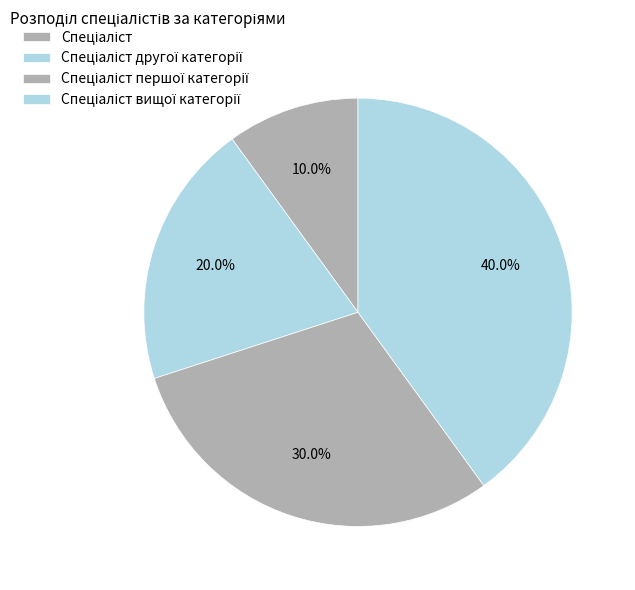

Is there any slice that represents more than half of the pie?

No